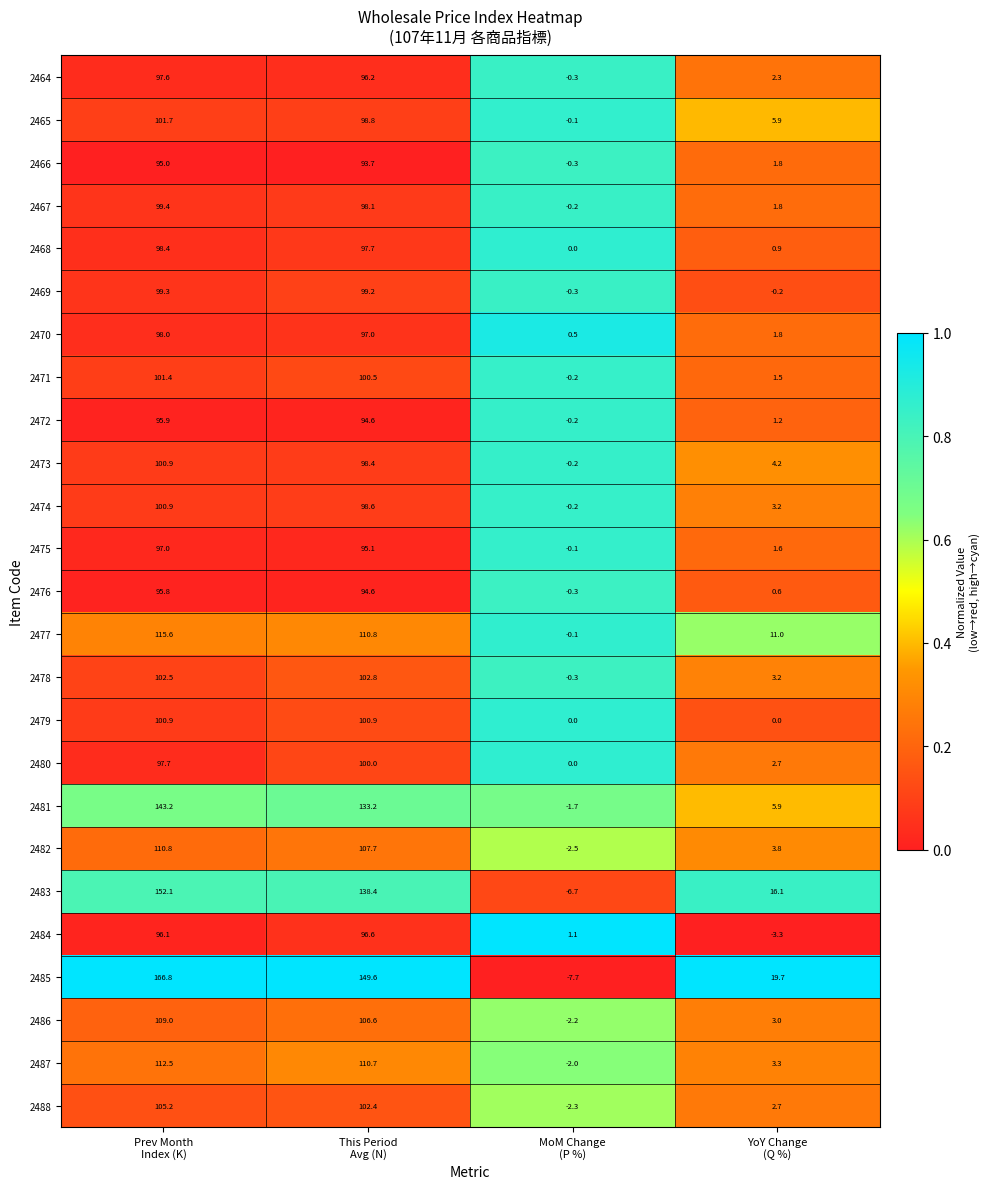

What is the smallest value displayed?

-7.7